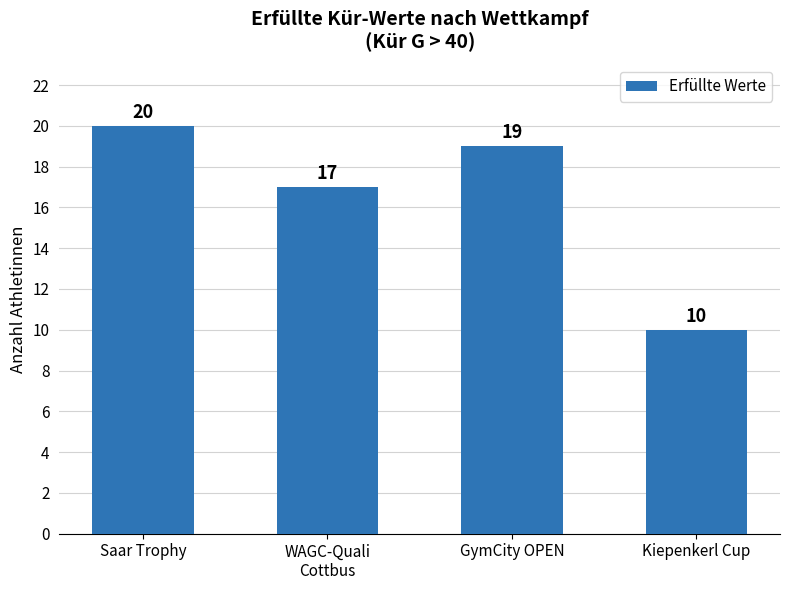

Does the chart contain any negative values?

No